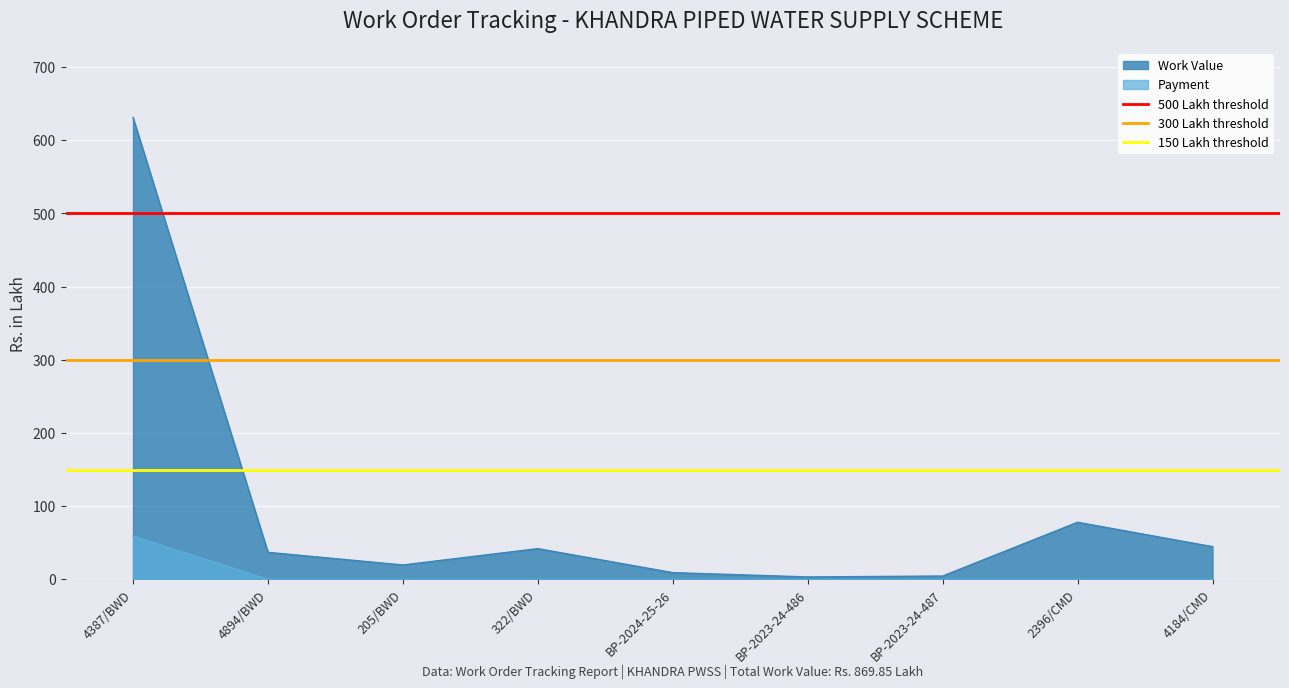

What is the minimum value for 150 Lakh threshold?

150